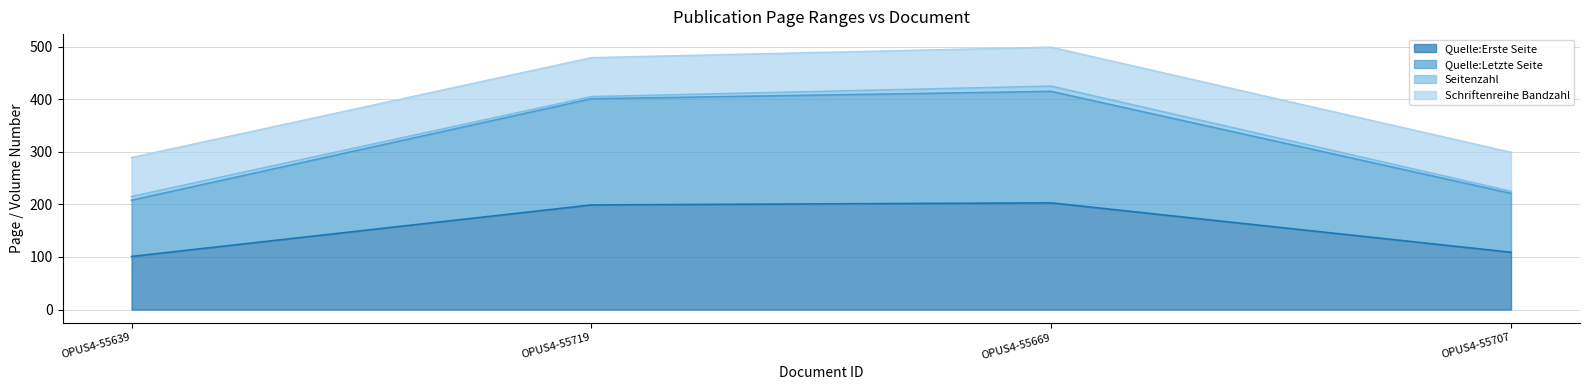

What is the maximum value for Quelle:Erste Seite?

203